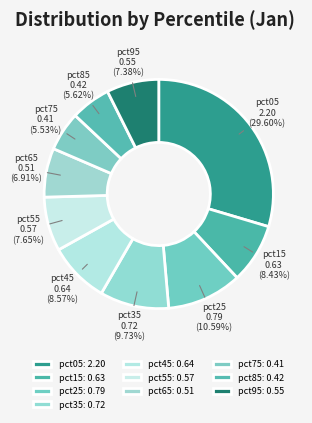

To the nearest percent, what portion does pct75 represent?

6%